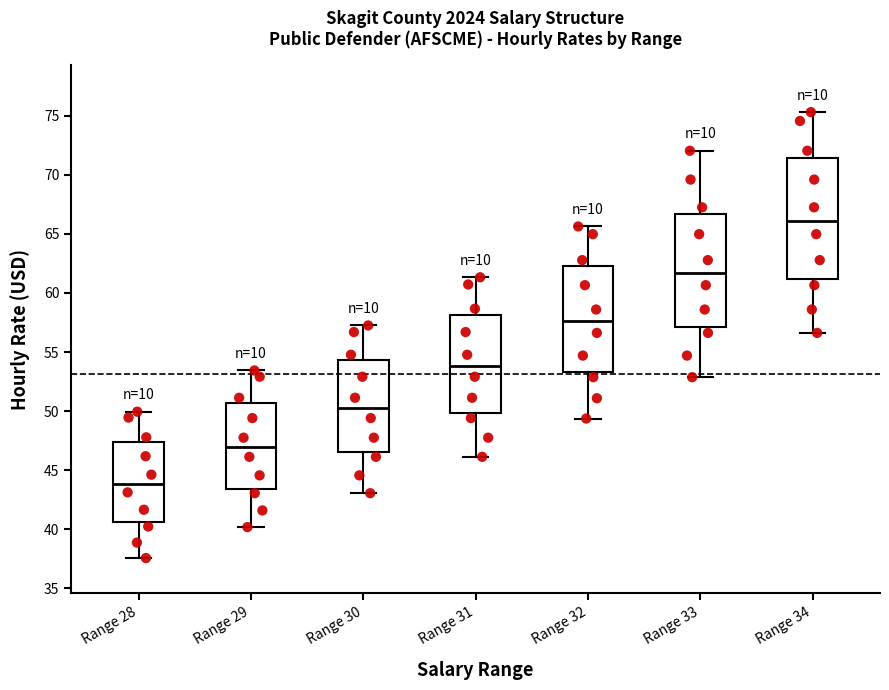

Where is the upper edge of the box for Range 28 on the y-axis? The values are not printed on the chart, so give them approximately, as read against the axis.

47.5